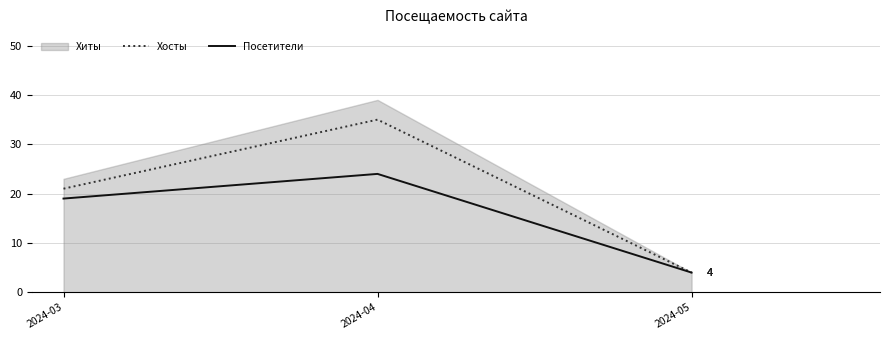

At which category is the sum across all series the highest?

2024-04